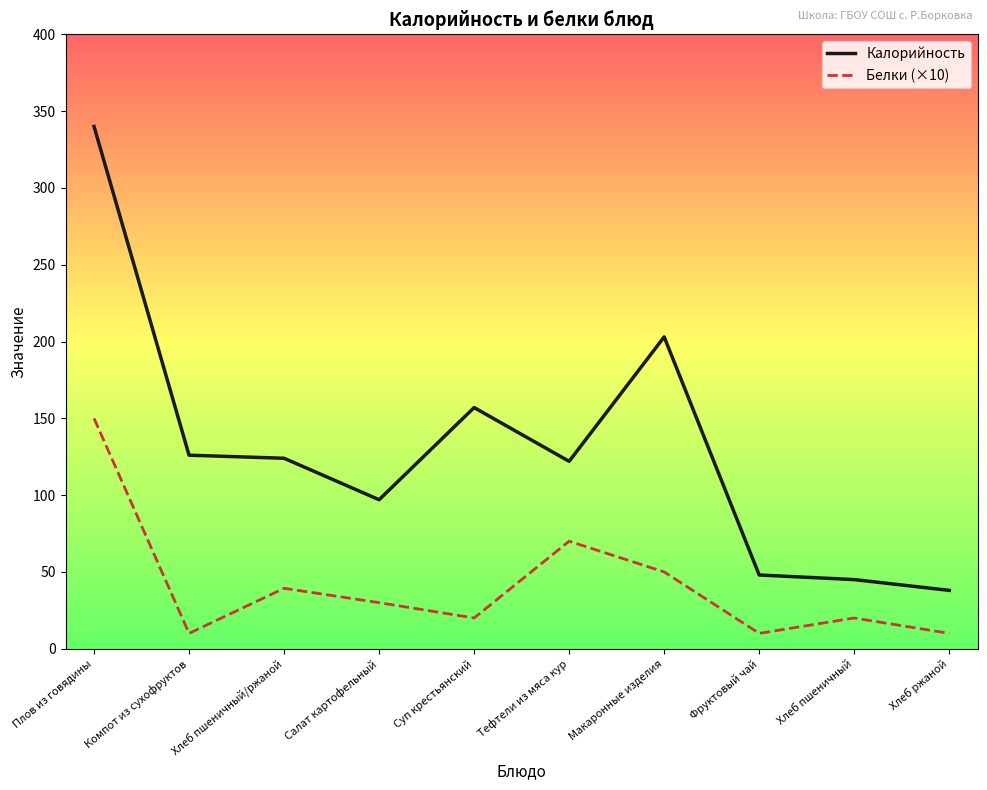

What is the sum of the Калорийность values at Фруктовый чай and Салат картофельный?

145.0